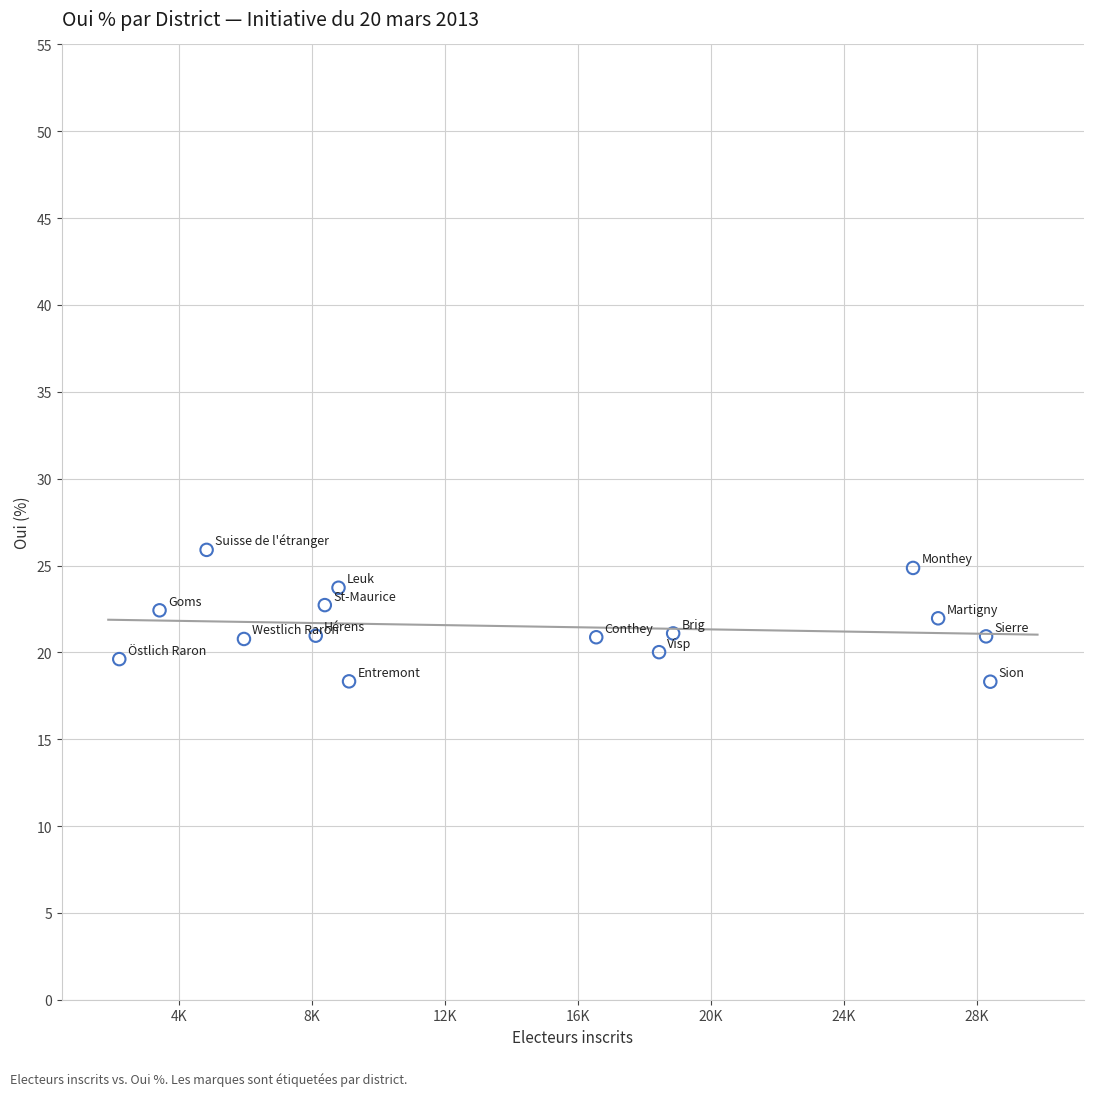

What is the range of Y values (max minus min)?

7.6